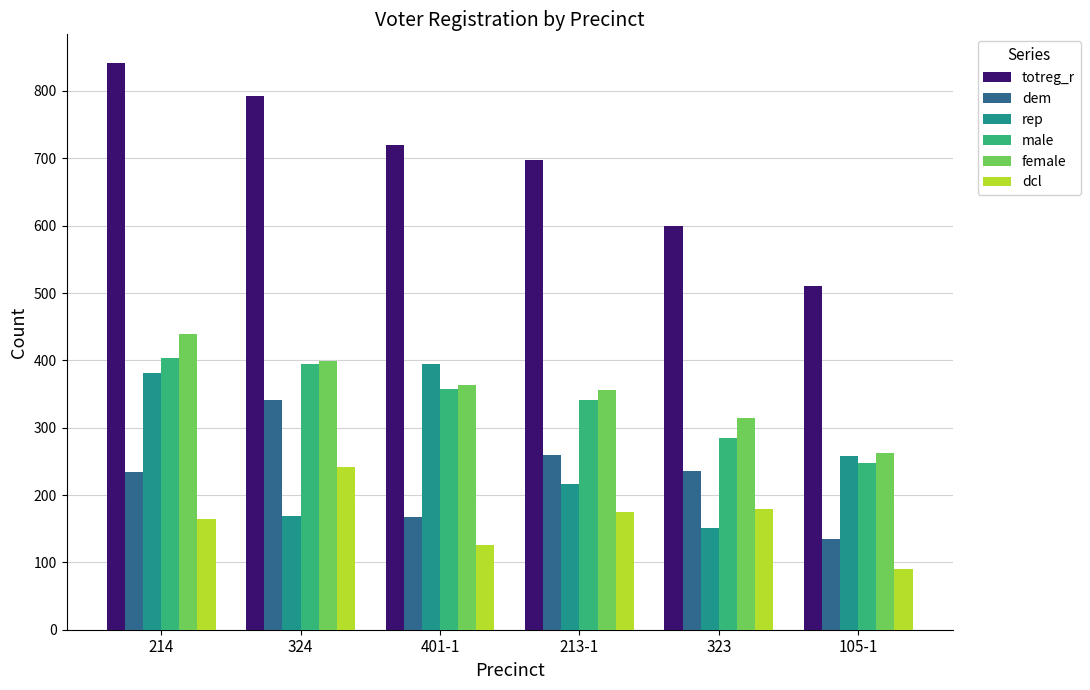

At which label does male first exceed 357?

214